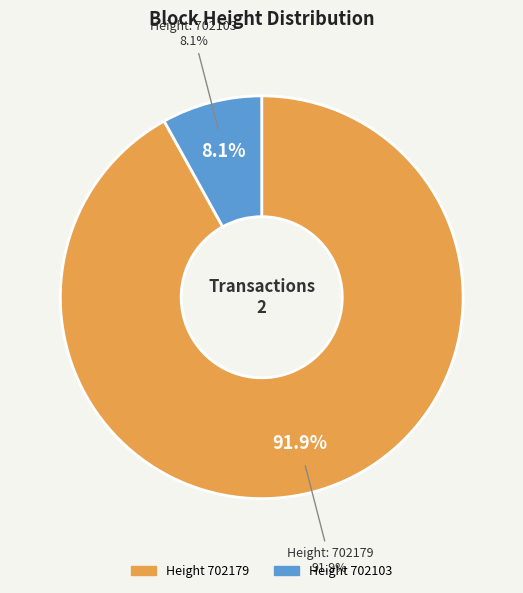

What is the largest slice in the pie chart?

702179